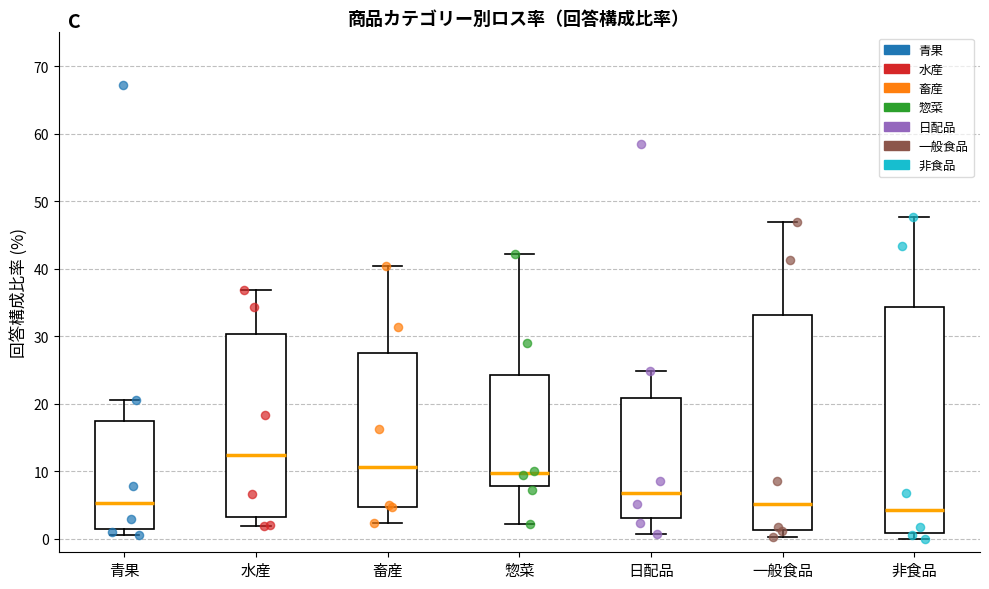

Where is the upper edge of the box for 日配品 on the y-axis? The values are not printed on the chart, so give them approximately, as read against the axis.

21